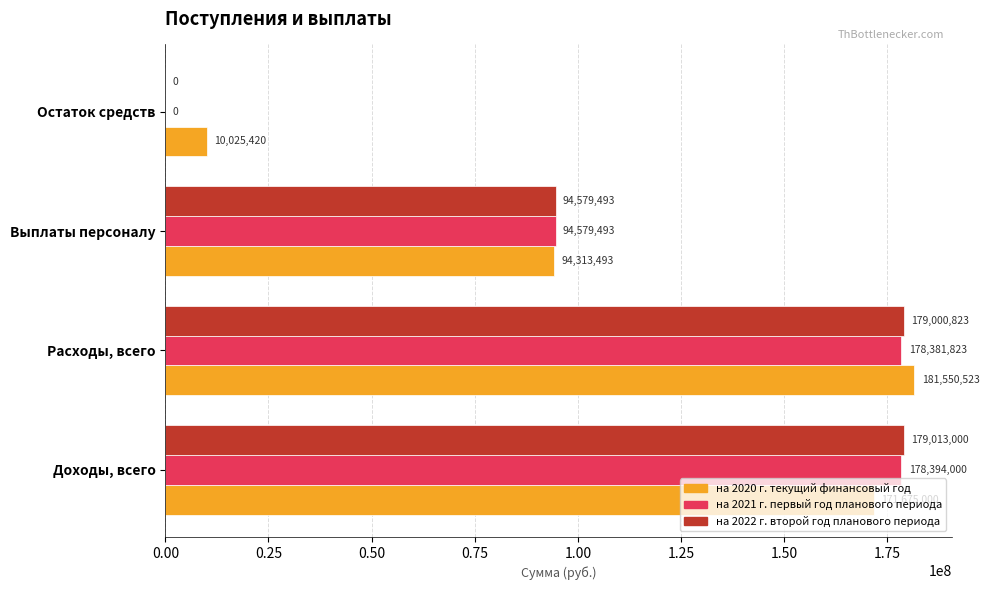

Read the на 2022 г. второй год планового периода value at Расходы, всего.

179000823.4